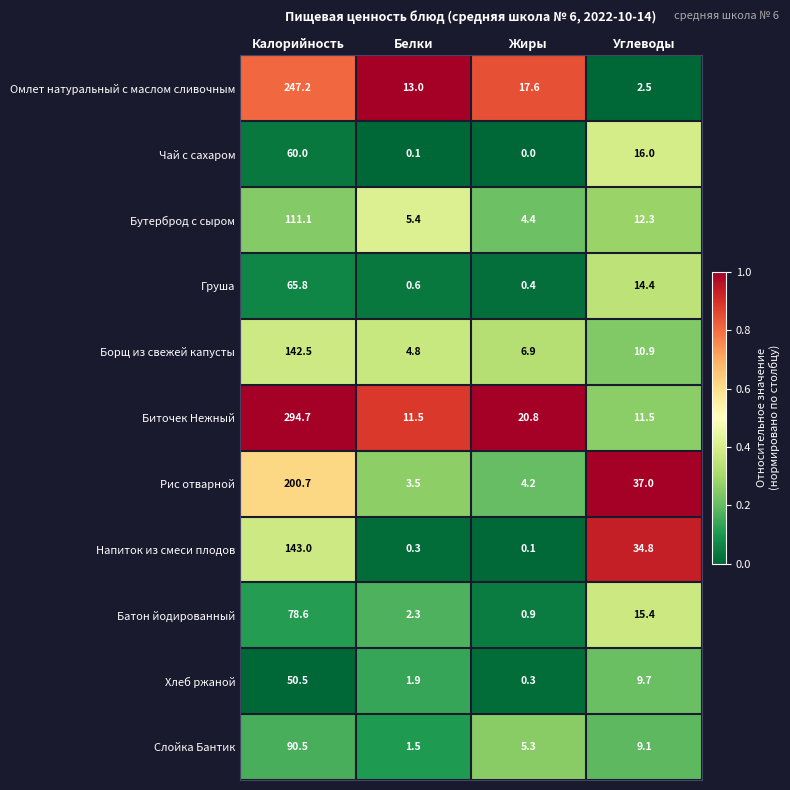

Which series has the largest range (max minus min)?

Биточек Нежный